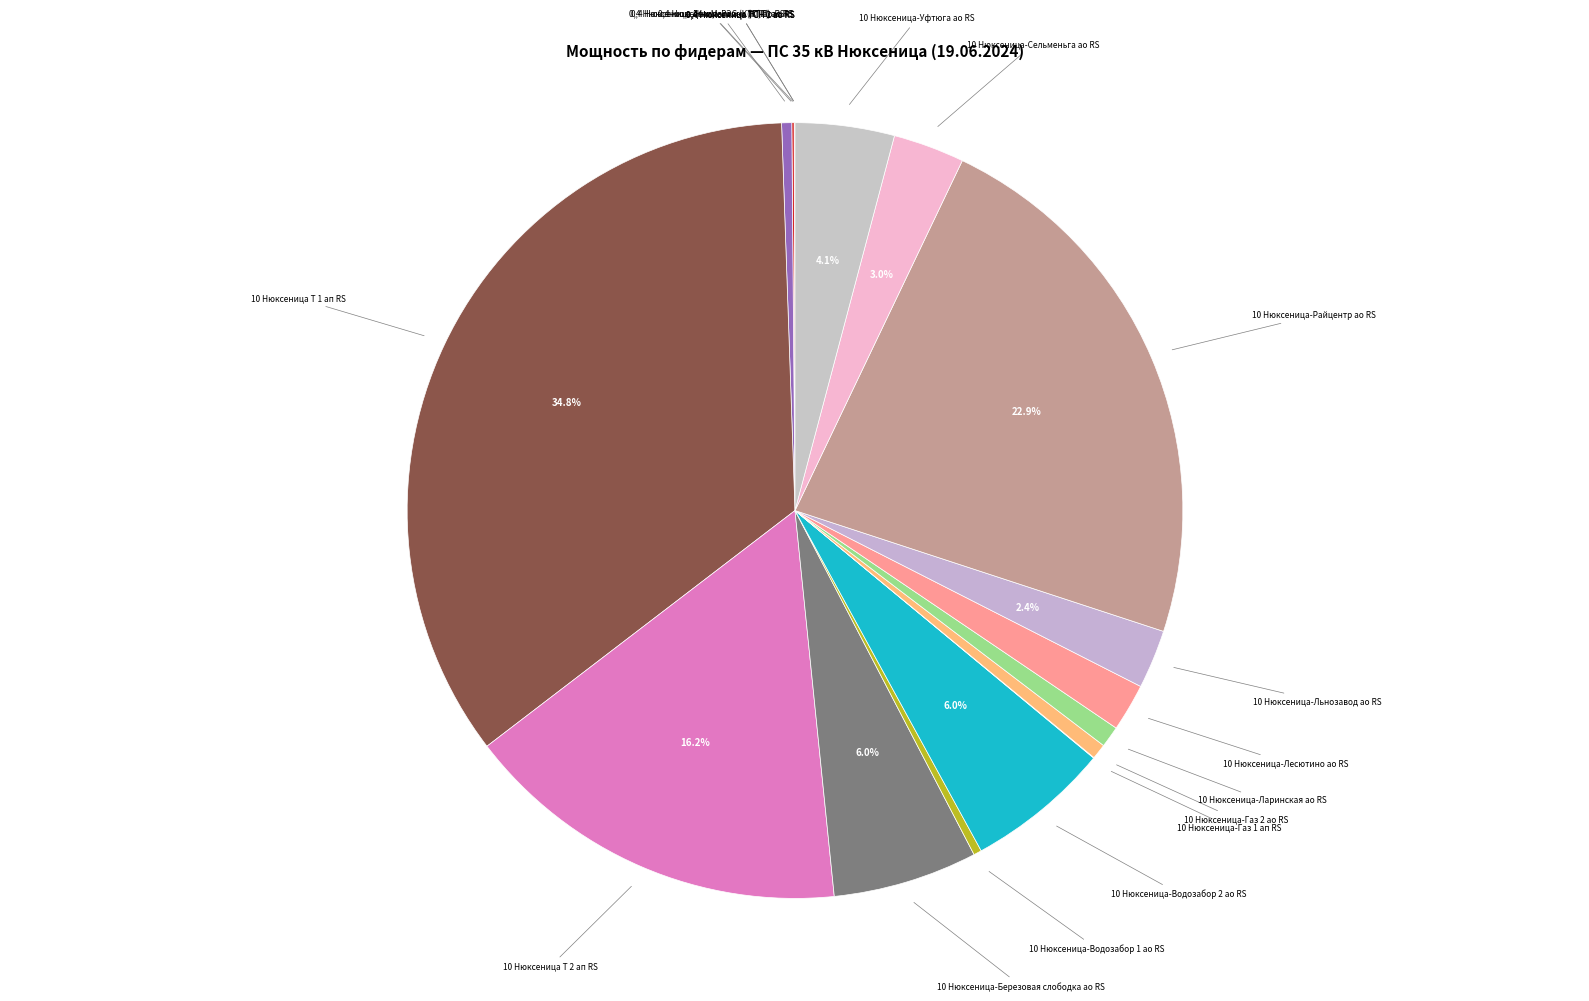

How many segments does this pie chart have?

18